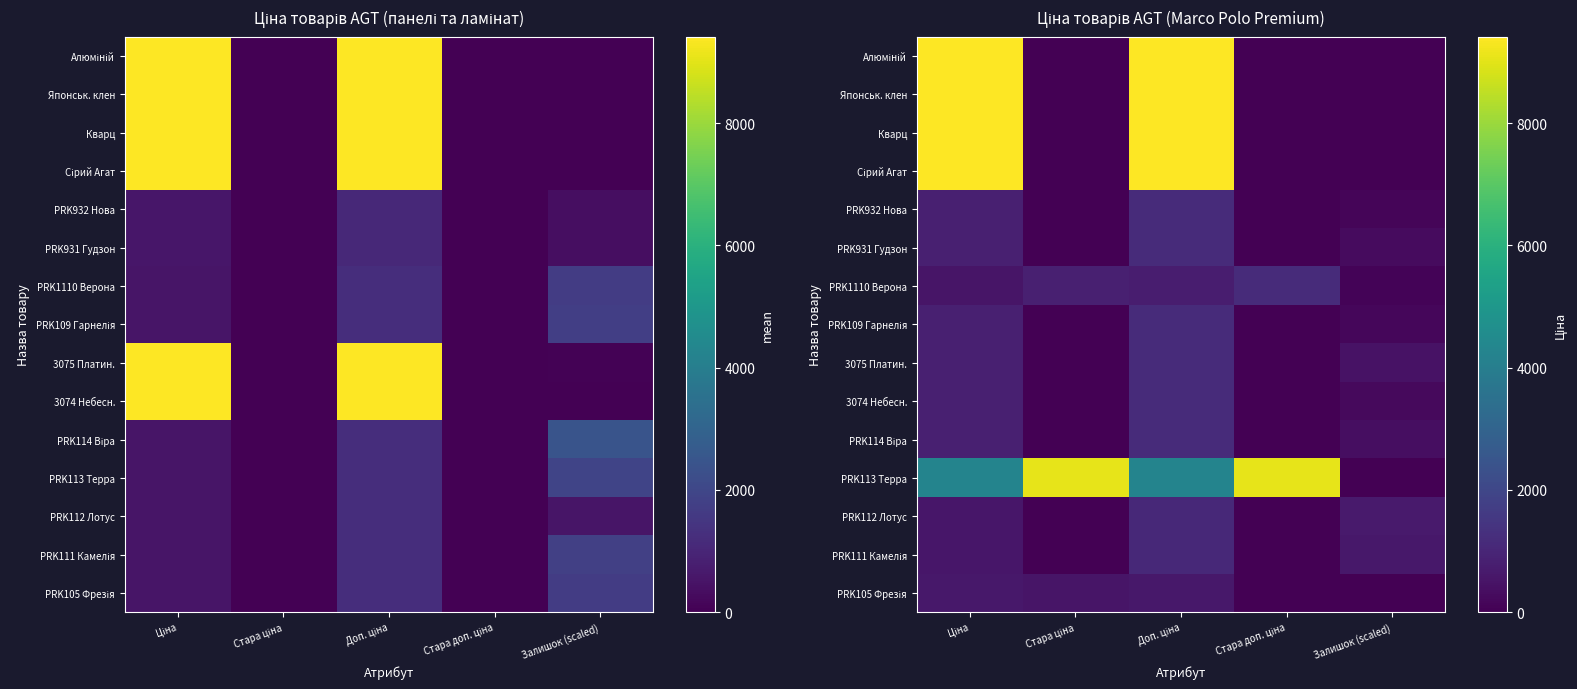

What is the maximum value shown in the chart?

9416.9